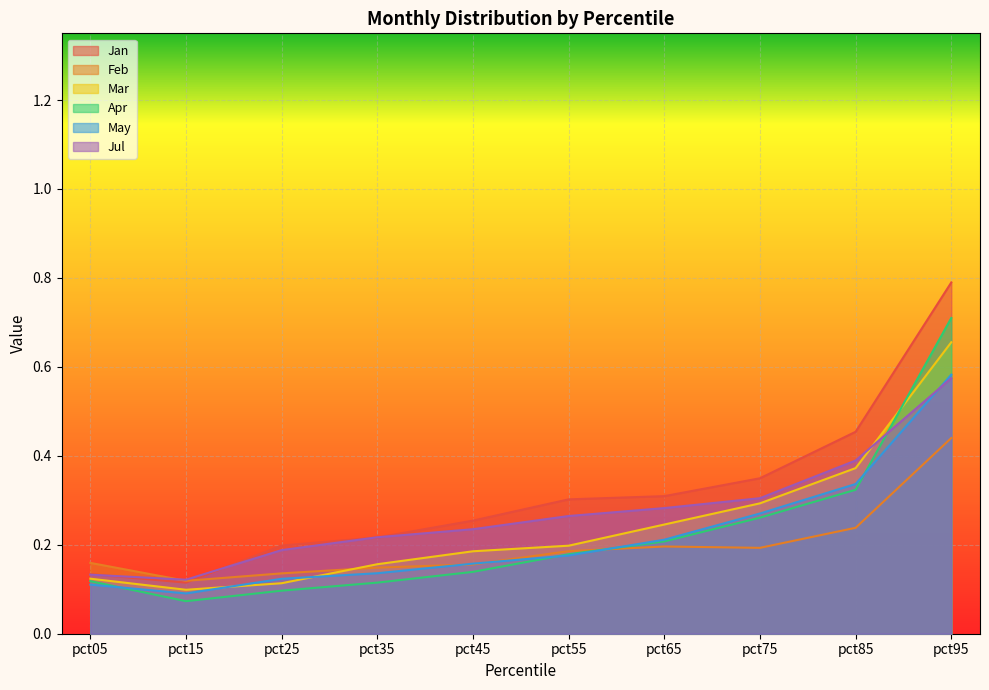

Rank the categories by Mar value from highest to lowest.

pct95, pct85, pct75, pct65, pct55, pct45, pct35, pct05, pct25, pct15